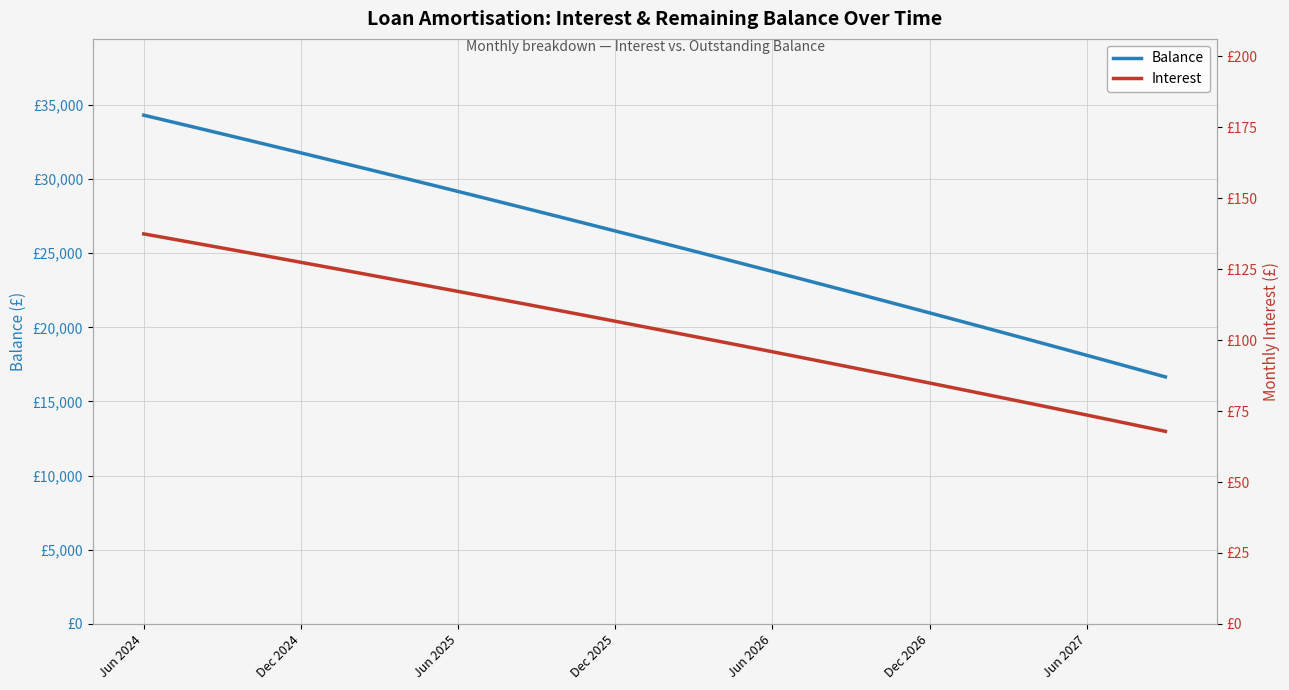

At which label does Interest first exceed 104?

Jun 2024